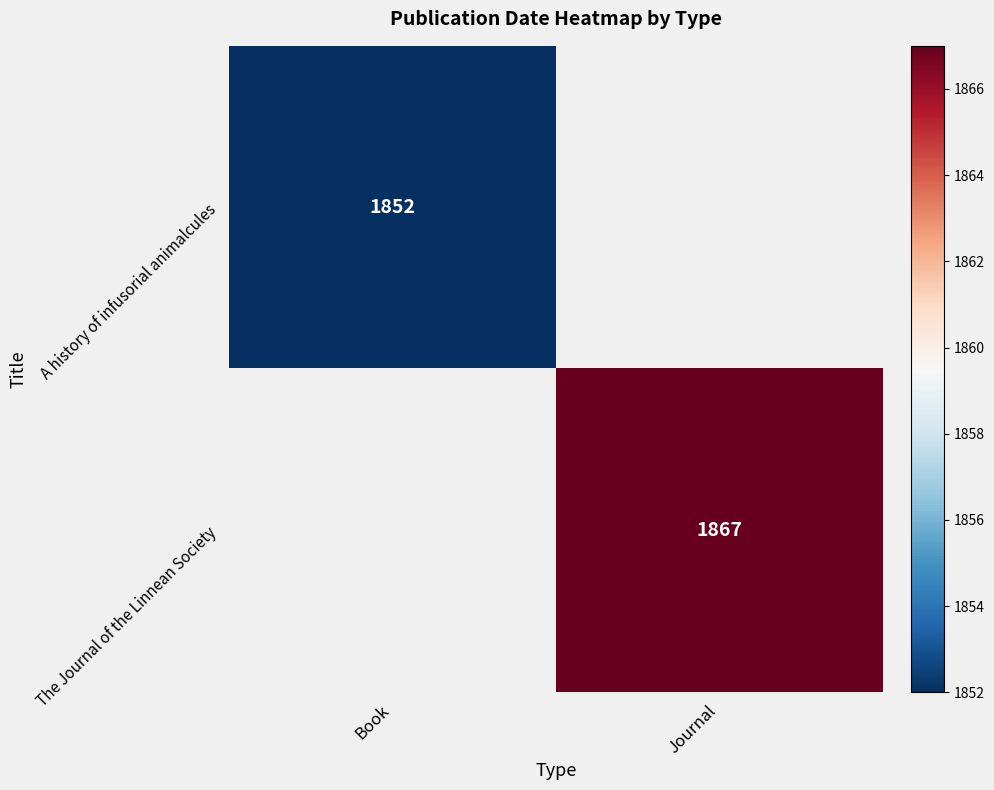

Which has a higher value, Book or Journal?

Journal